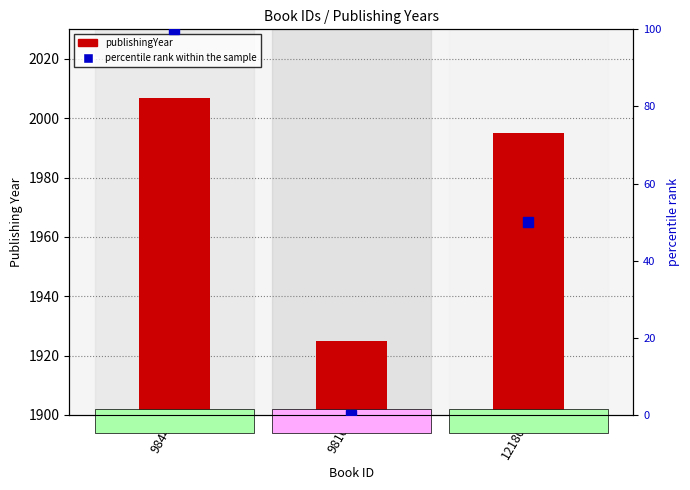

What are all the series names shown in the legend?

publishingYear, percentile rank within the sample